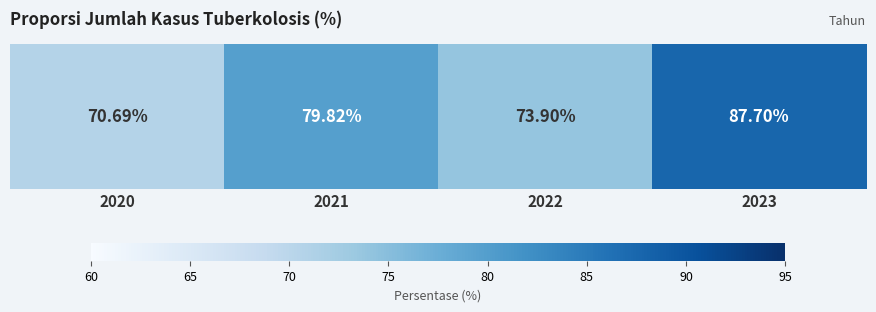

How many series are shown in this chart?

1